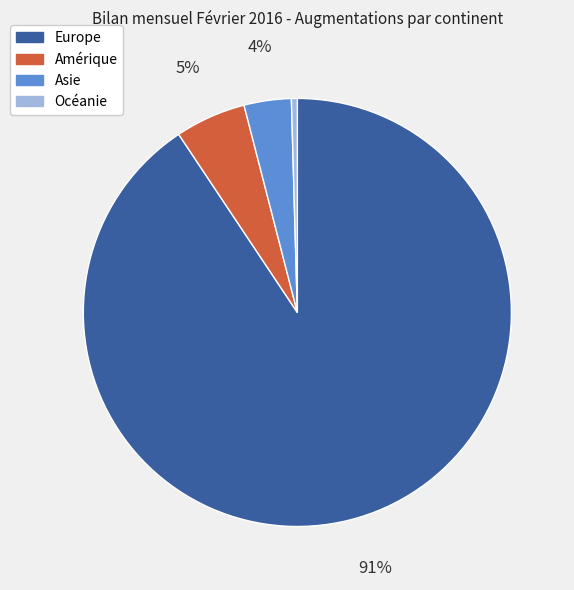

Is there a majority slice in this chart?

Yes